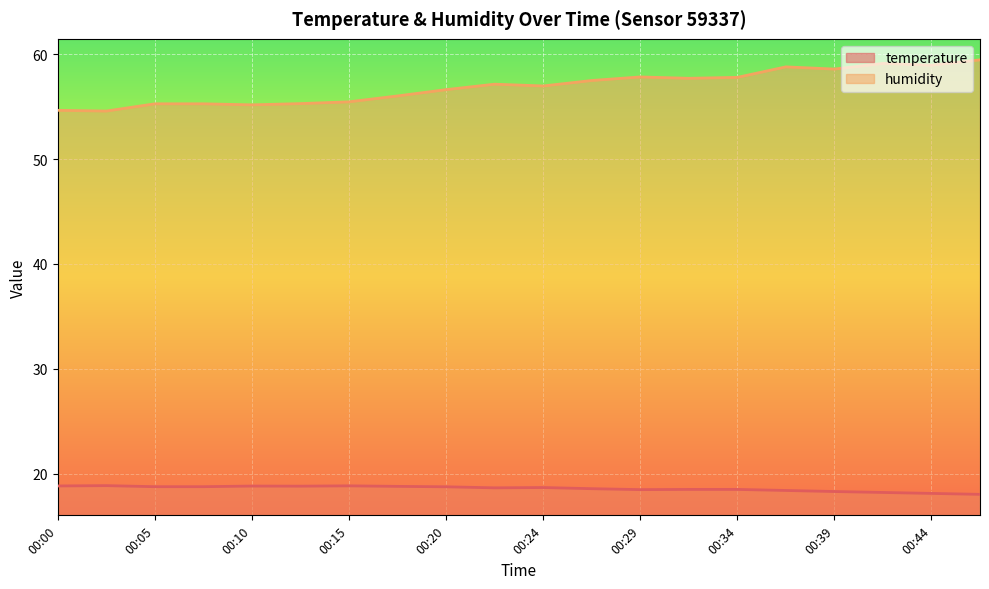

Count the number of categories in the chart.

20